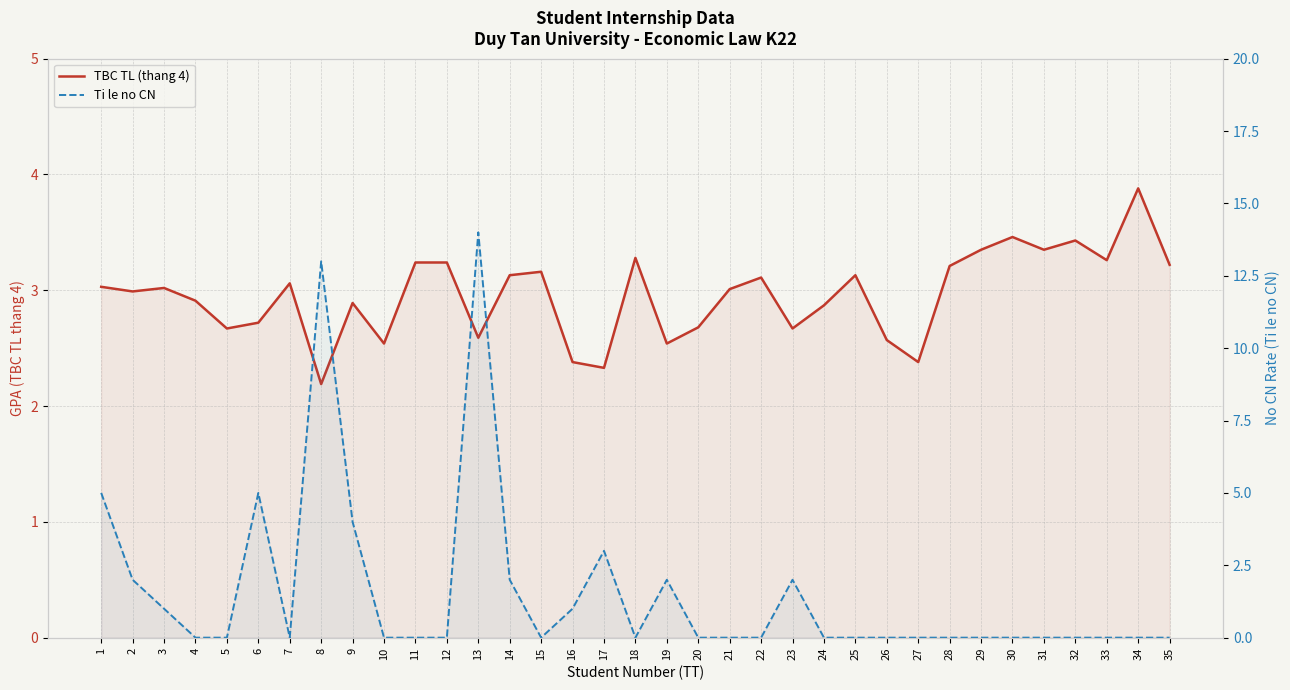

Which series has the largest total across all categories?

TBC TL (thang 4)